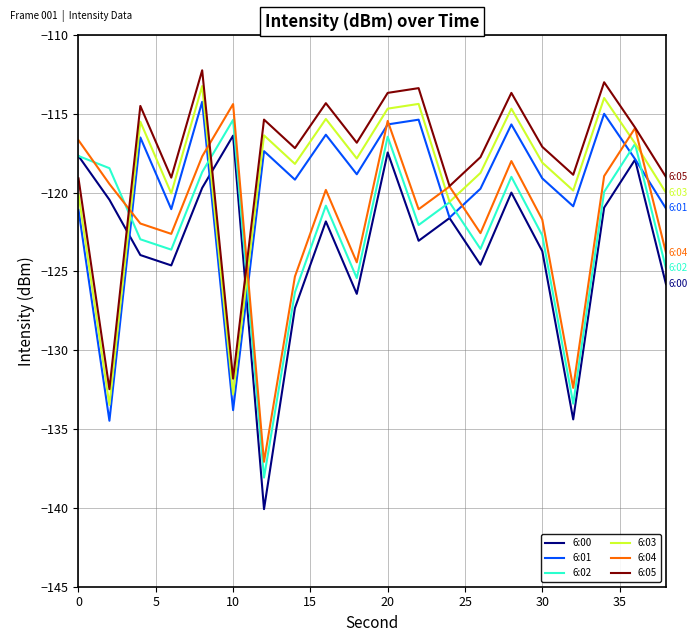

In 6:05, how many points are lower than both neighbors (excluding endpoints)?

7